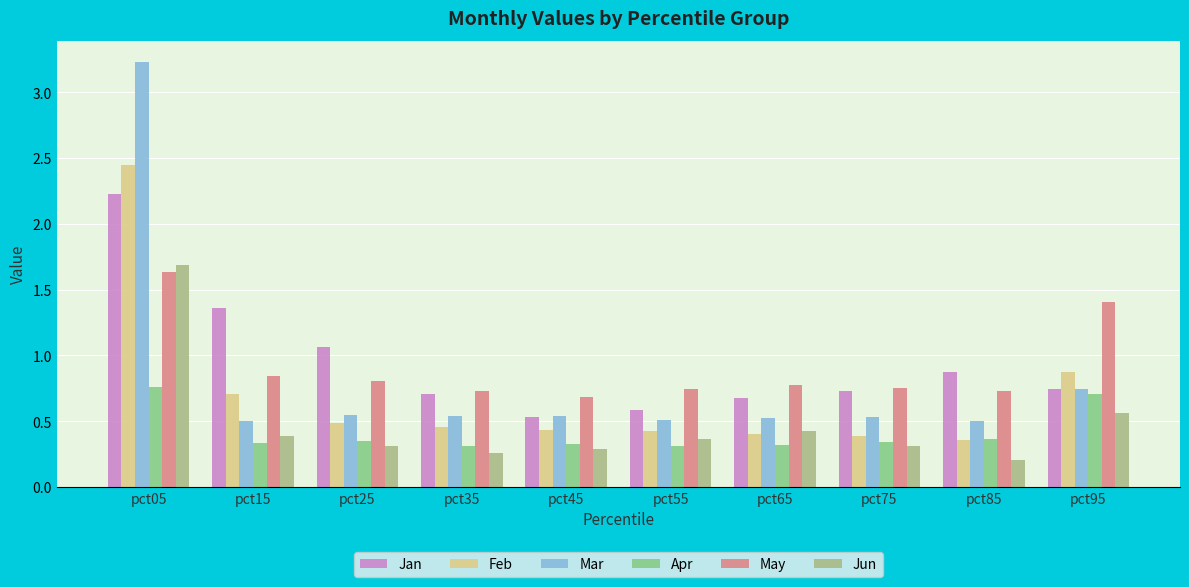

Does the chart contain any negative values?

No